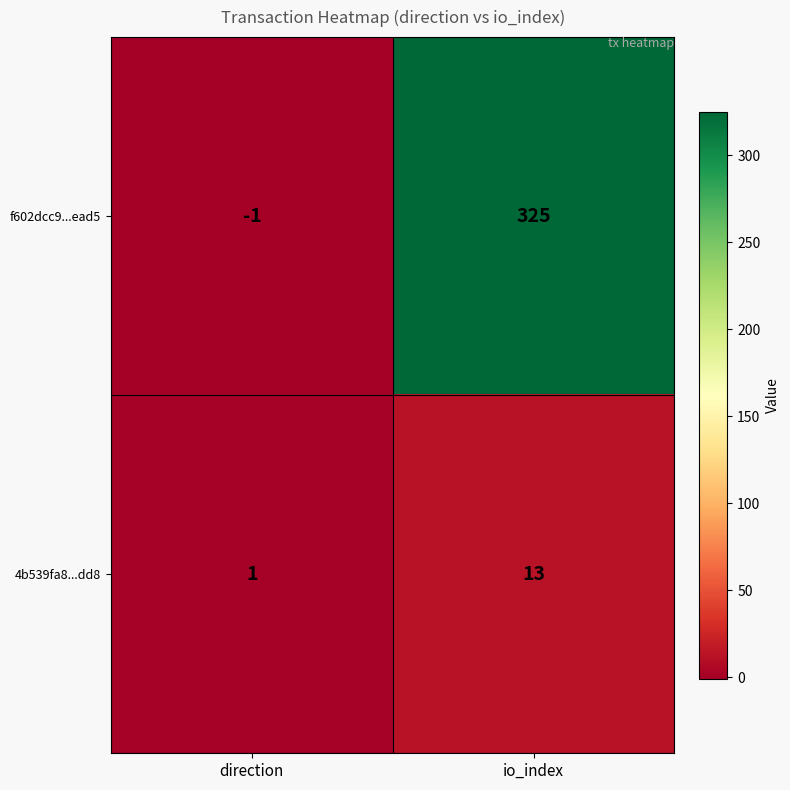

Reading left to right, list all the values displayed in this chart.

f602dcc9...ead5: direction=-1	io_index=325
4b539fa8...dd8: direction=1	io_index=13